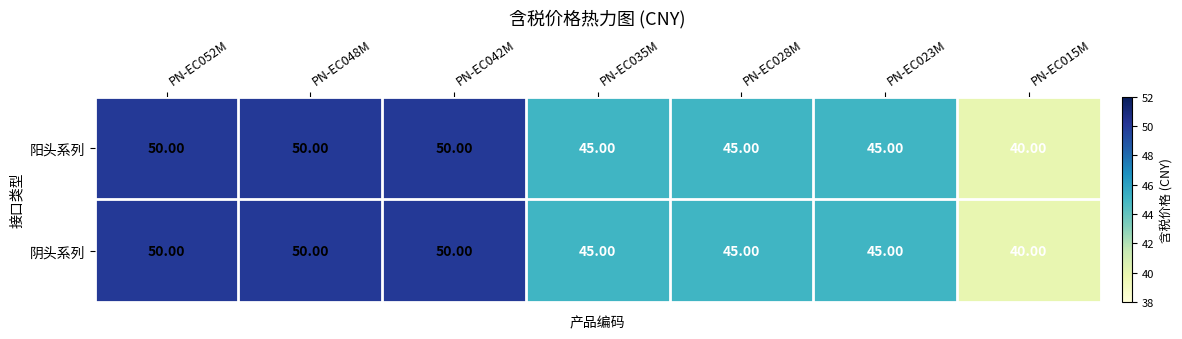

Is the value of 阴头系列 at PN-EC015M greater than the value of 阳头系列 at PN-EC052M?

No